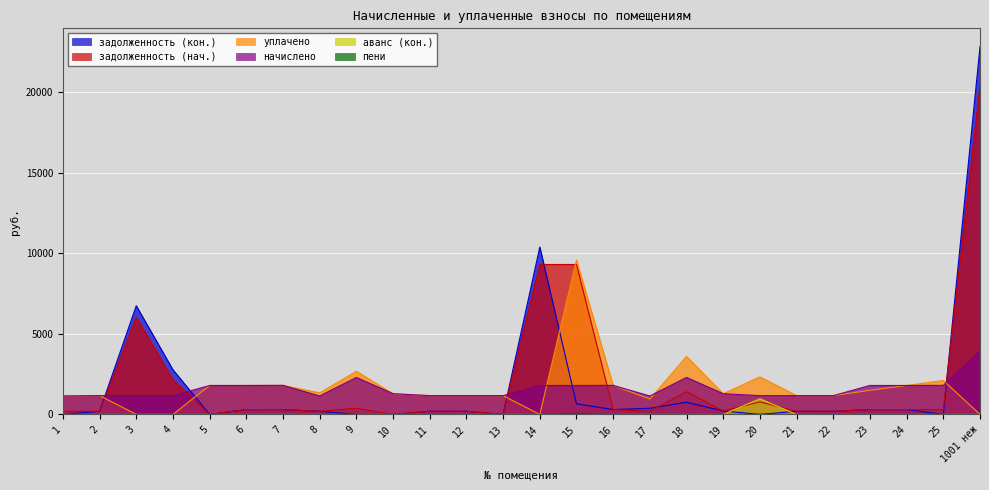

At which label does задолженность (кон.) reach its peak?

1001 неж